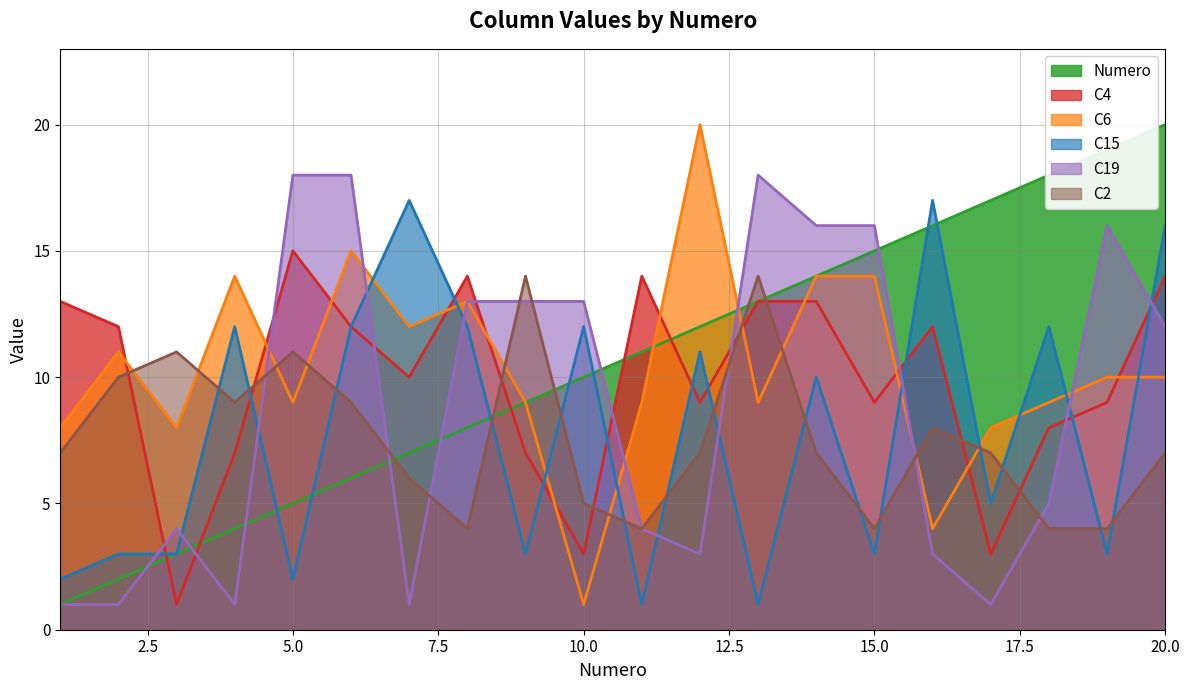

List the series in order of their peak value, lowest first.

C2, C4, C15, C19, Numero, C6